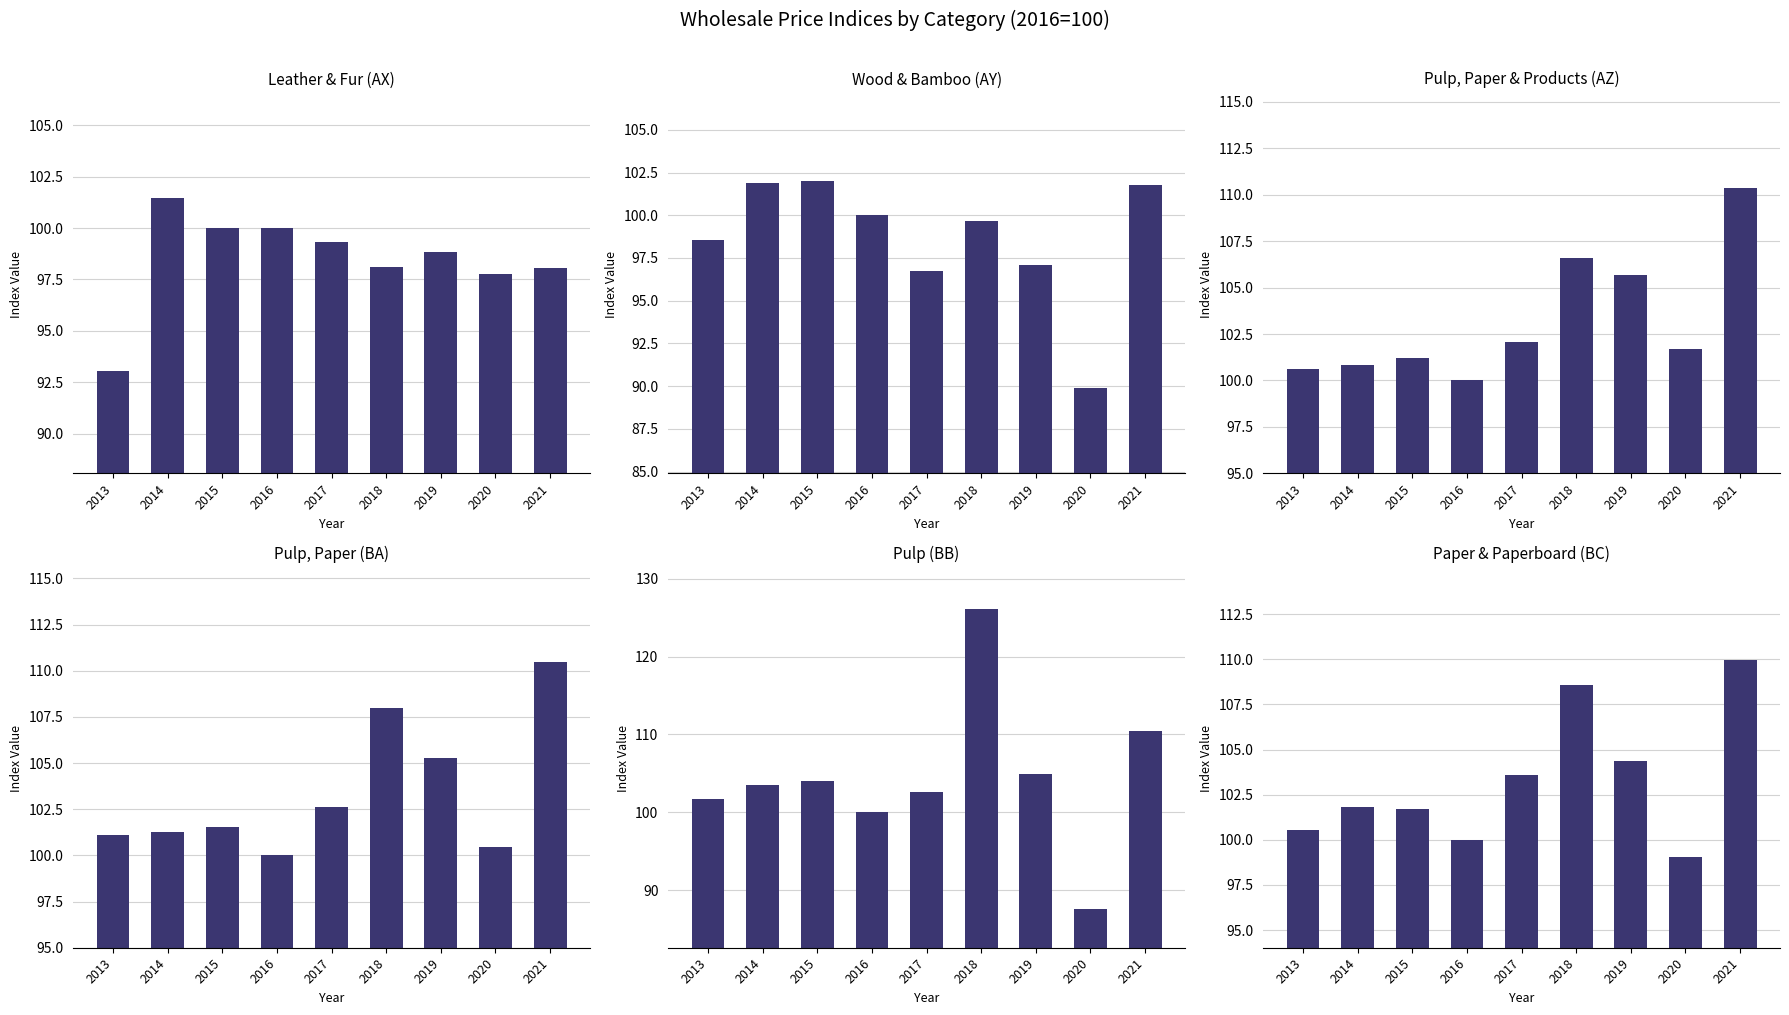

What is the difference between the maximum and second lowest values in the Pulp (BB) series?

26.2